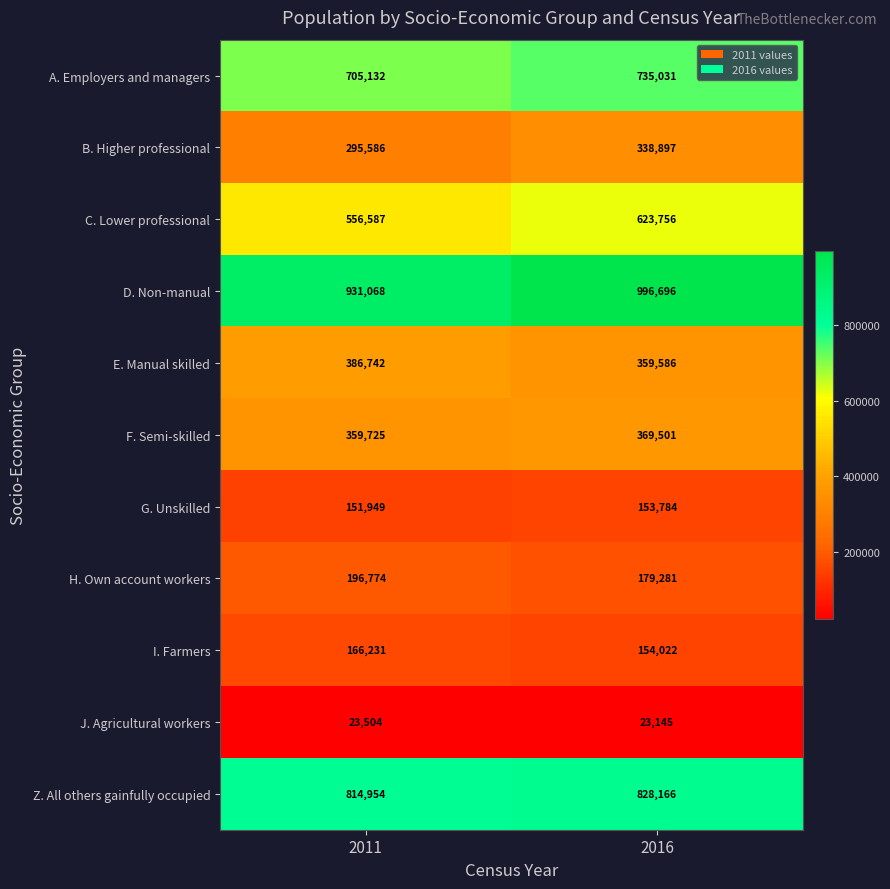

How many categories are shown in the chart?

2